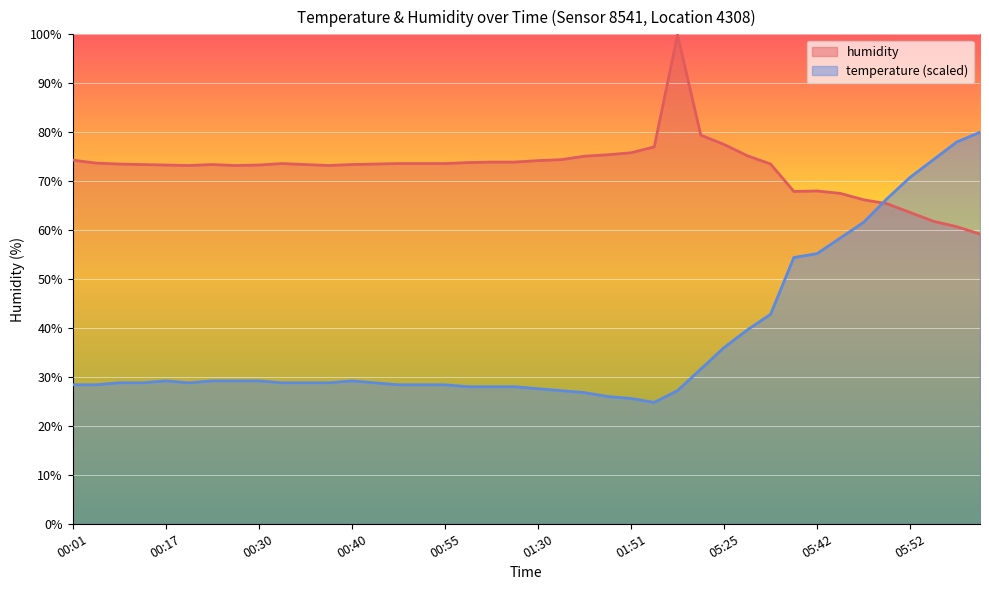

Is it true that humidity equals 74.4 at 01:35?

True